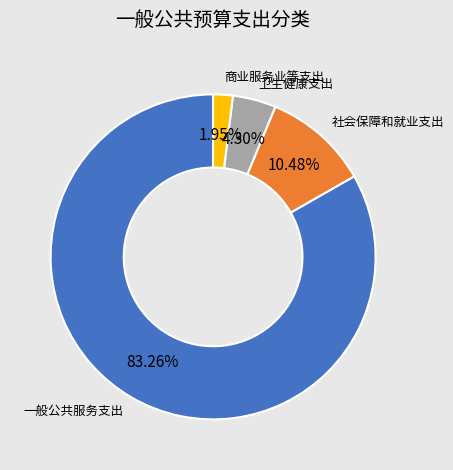

How many segments does this pie chart have?

4